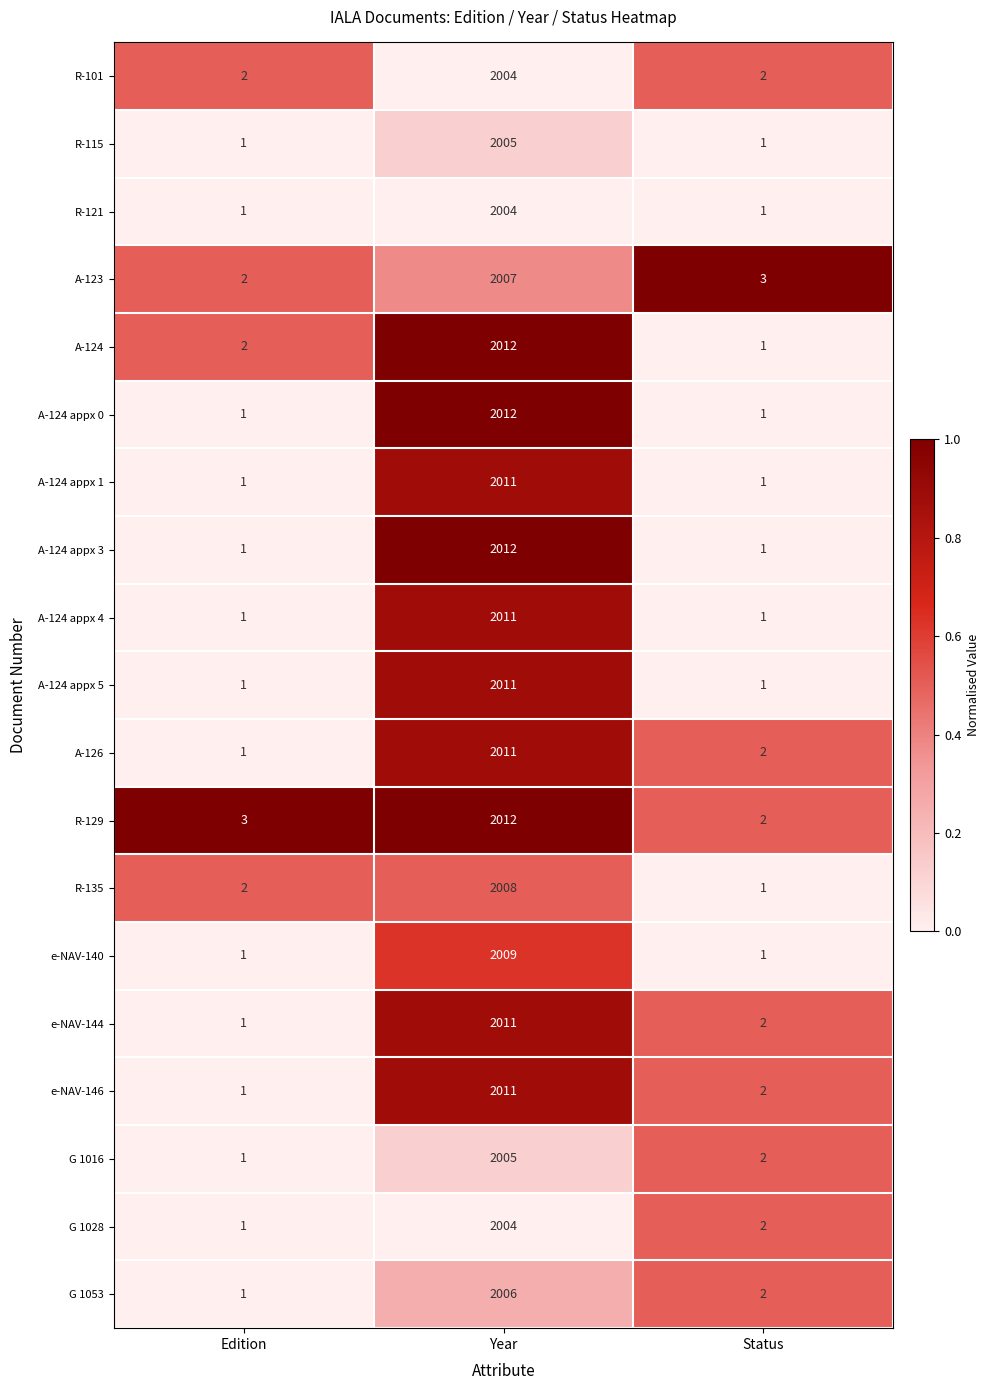

What is the total value across all series at Edition?

25